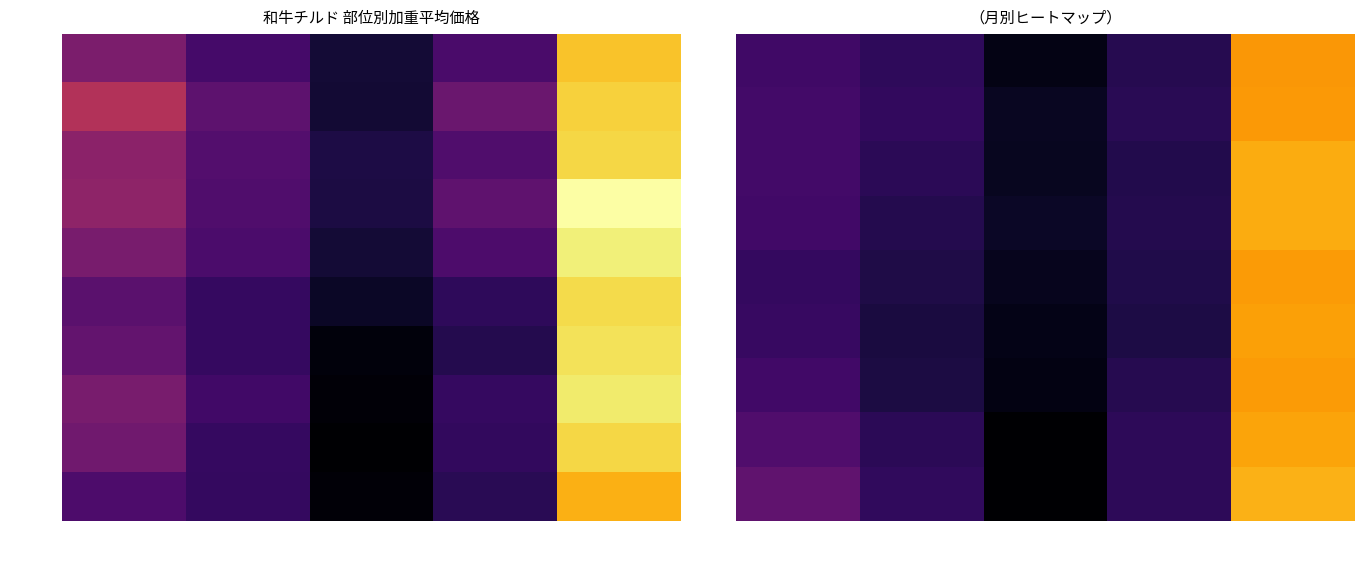

What is the sum of the 2月 values at かたロース and かたばら?

4311